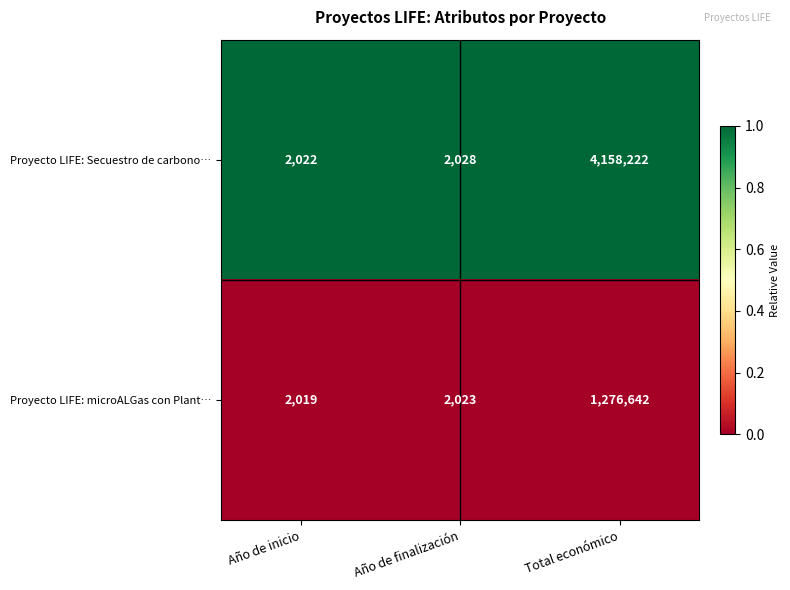

What is the sum of all Proyecto LIFE: microALGas con Plant… values?

1280684